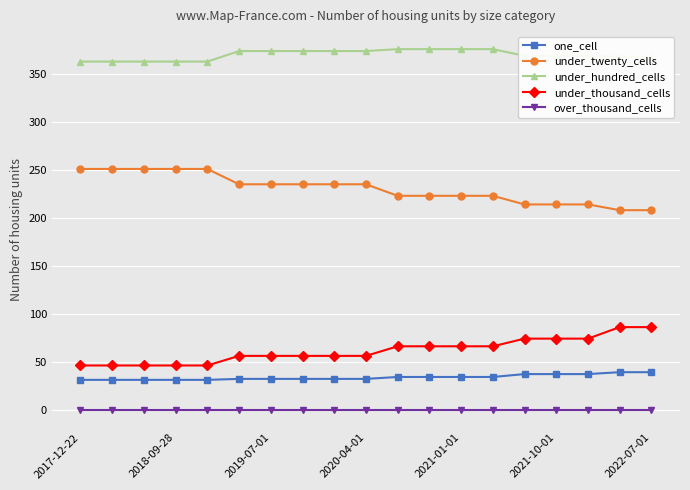

Rank the series by their maximum value, from lowest to highest.

over_thousand_cells, one_cell, under_thousand_cells, under_twenty_cells, under_hundred_cells